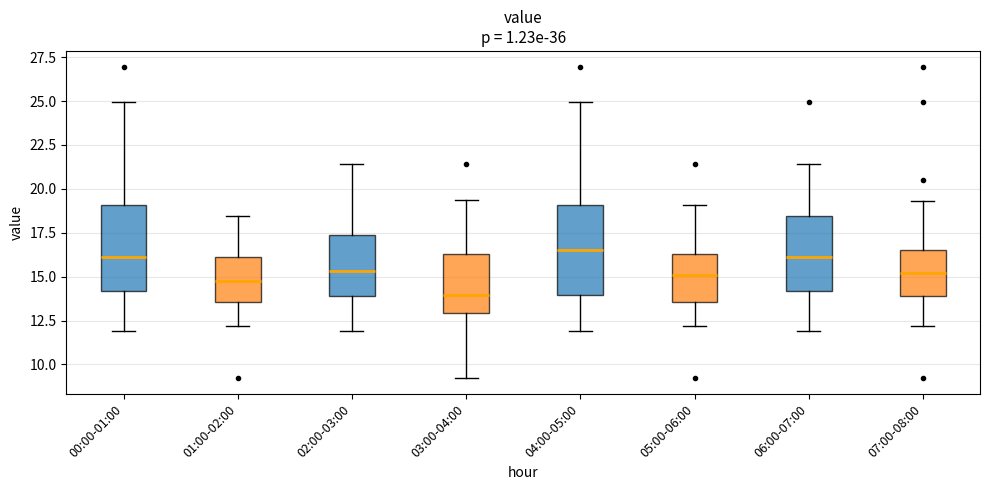

Reading left to right, transcribe this box plot: for each box, give where its median line is, the range the box spans, and where its two whiskers end, as read against the y-axis. The values are not printed on the chart, so give them approximately, as read against the axis.

00:00-01:00: median 16.0, box 14.0 to 19.0, whiskers 12.0 to 25.0
01:00-02:00: median 14.5, box 13.5 to 16.0, whiskers 12.0 to 18.5
02:00-03:00: median 15.5, box 14.0 to 17.5, whiskers 12.0 to 21.5
03:00-04:00: median 14.0, box 13.0 to 16.5, whiskers 9.0 to 19.5
04:00-05:00: median 16.5, box 14.0 to 19.0, whiskers 12.0 to 25.0
05:00-06:00: median 15.0, box 13.5 to 16.5, whiskers 12.0 to 19.0
06:00-07:00: median 16.0, box 14.0 to 18.5, whiskers 12.0 to 21.5
07:00-08:00: median 15.0, box 14.0 to 16.5, whiskers 12.0 to 19.5